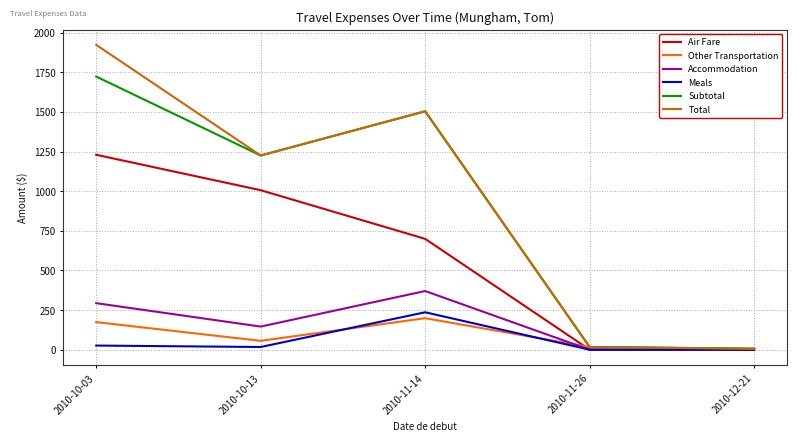

What is the total value across all series at 2010-10-13?

3675.4